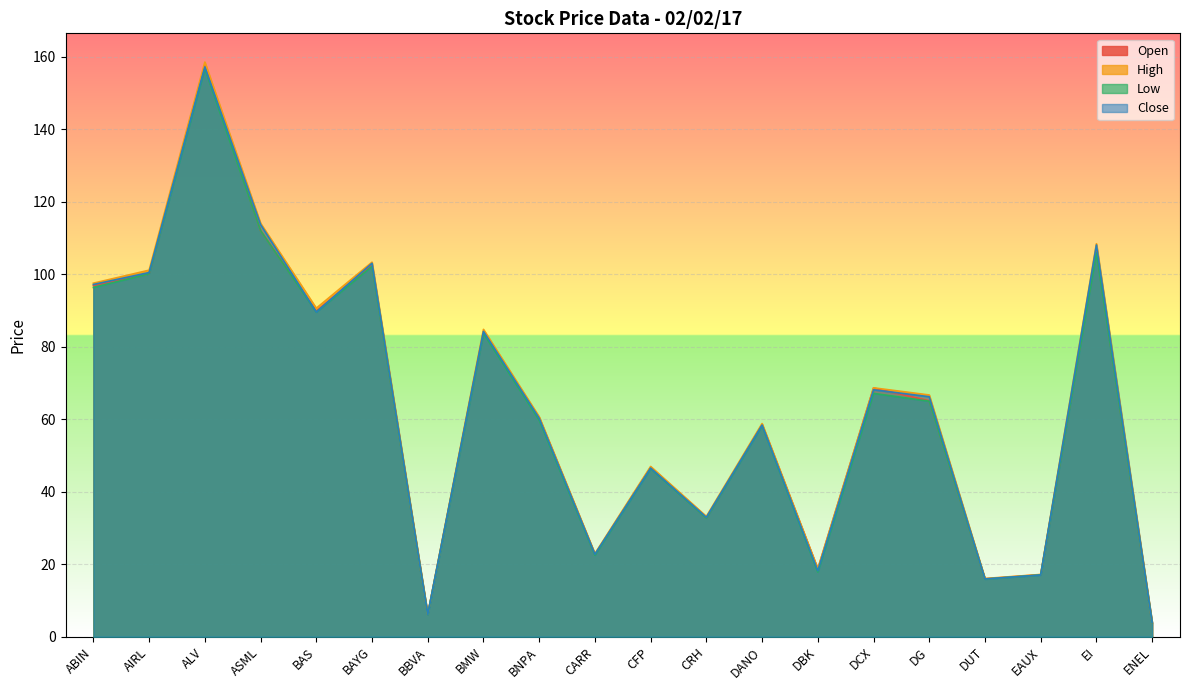

Reading left to right, what are all the values shown in this chart?

Open: 96.9	100.1	157.7	112.0	89.8	102.5	6.2	84.1	60.4	22.7	46.7	32.8	58.5	18.6	68.6	65.1	16.0	17.1	106.5	3.8
High: 97.5	101.1	158.5	114.0	90.6	103.3	6.2	84.8	60.7	22.9	47.0	33.2	58.8	18.8	68.7	66.7	16.1	17.2	108.4	3.9
Low: 96.3	100.1	156.7	112.0	89.5	102.2	6.1	83.7	59.7	22.5	46.4	32.7	58.3	17.8	67.1	65.0	15.9	17.0	105.8	3.8
Close: 97.2	100.5	157.2	113.7	89.5	103.0	6.1	84.2	60.3	22.7	46.5	32.9	58.4	18.2	68.1	66.2	15.9	17.0	108.0	3.9